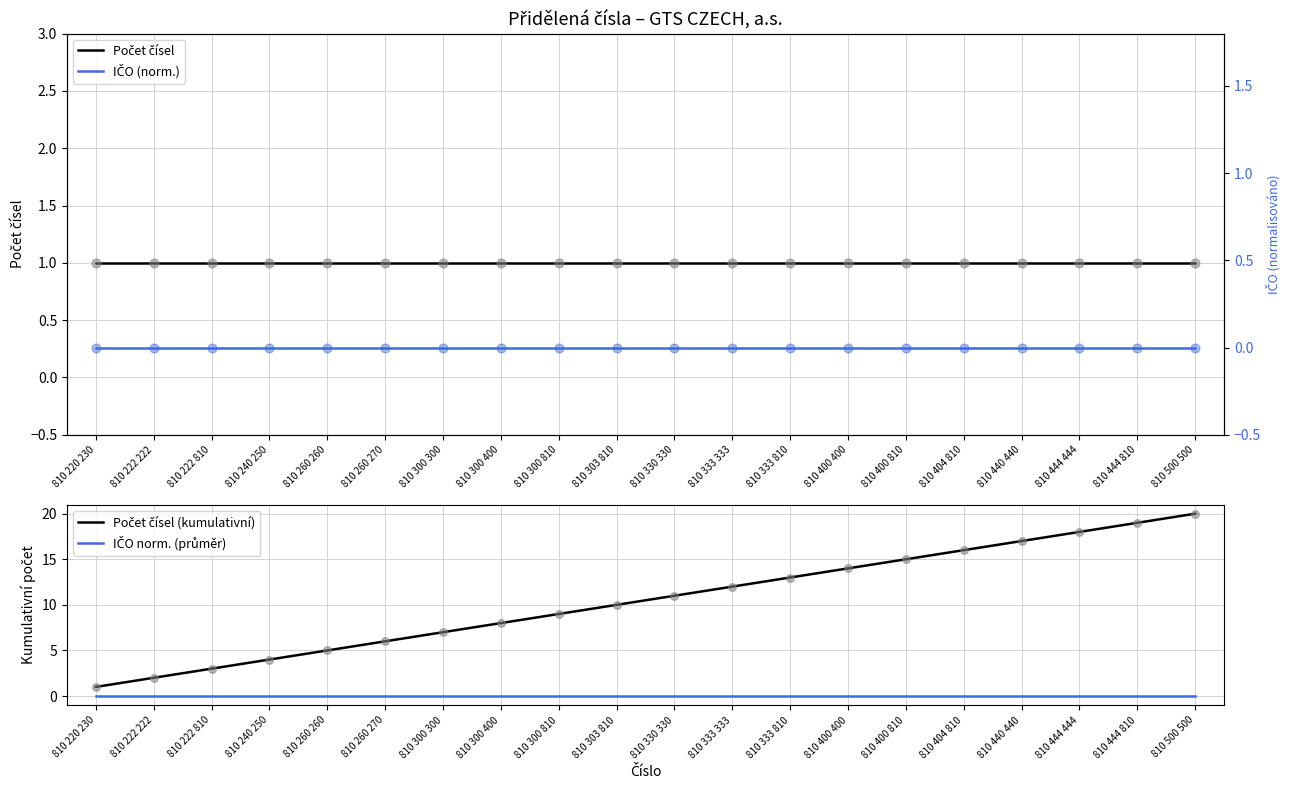

Is the value of Počet čísel at 810 444 444 greater than the value of Počet čísel (kumulativní) at 810 500 500?

No